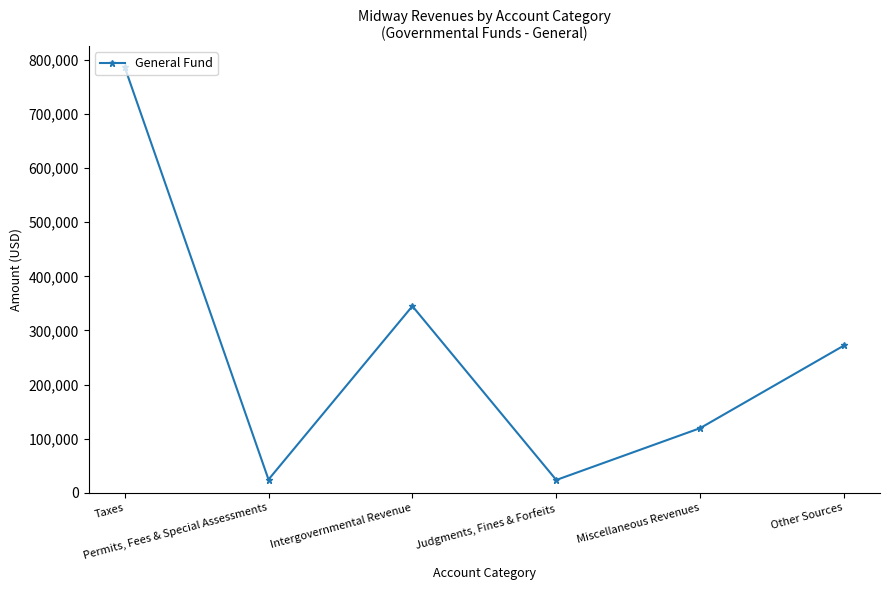

Where is the data nearest to the value 405372?

Intergovernmental Revenue